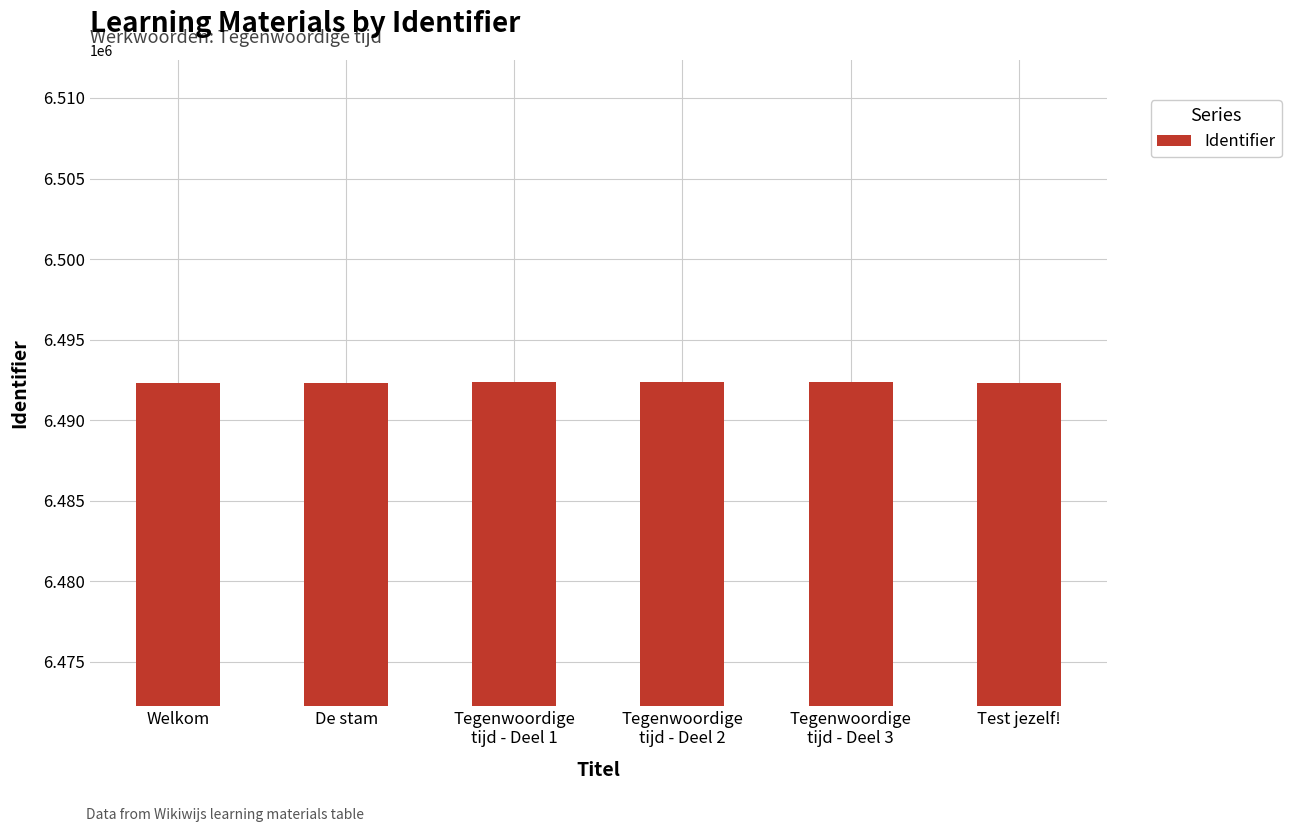

What is the approximate value at Welkom?

6492287